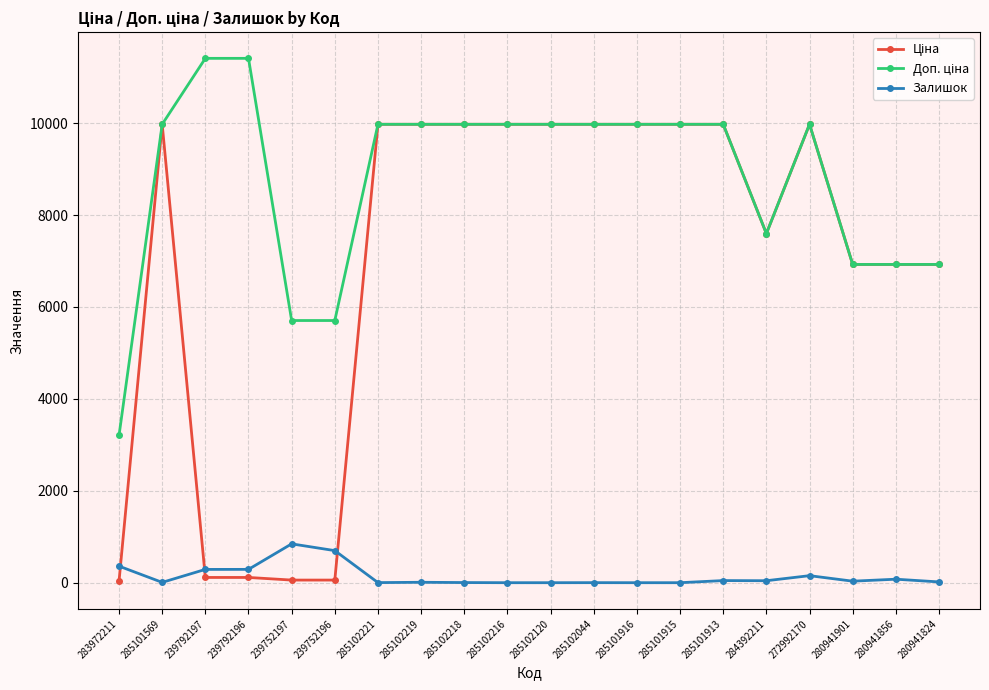

How many lines are shown in the chart?

3